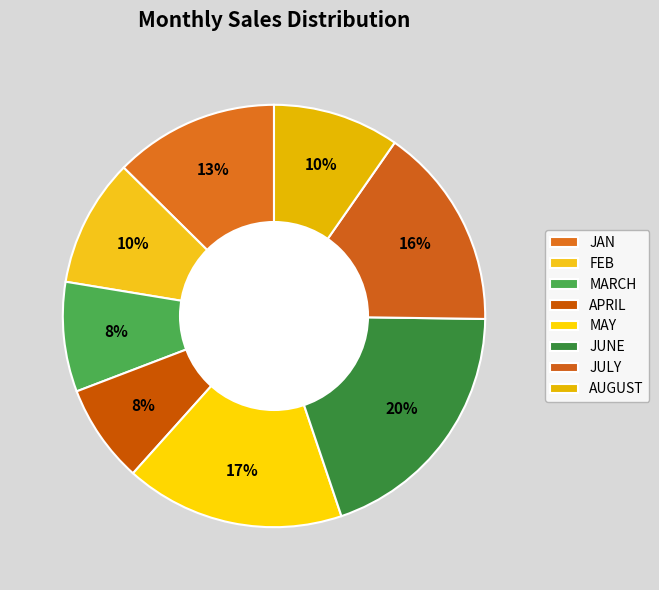

How many segments does this pie chart have?

8